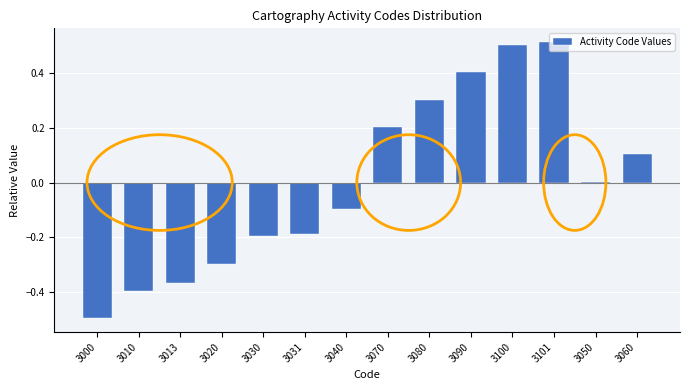

What is the smallest value displayed?

-0.5